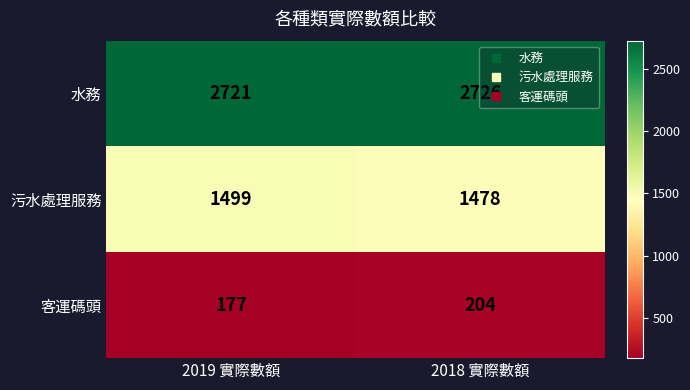

True or false: 水務 has a value of 2721 at 2019 實際數額.

True